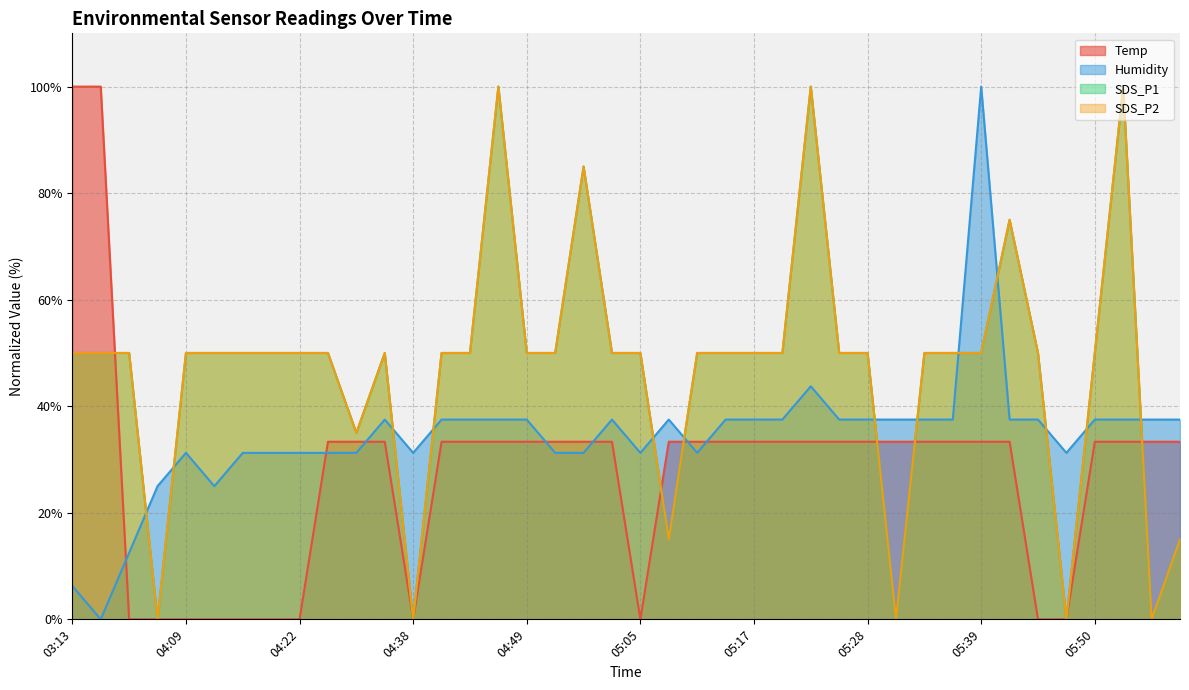

What is the label of the 6th point from the right?

05:45